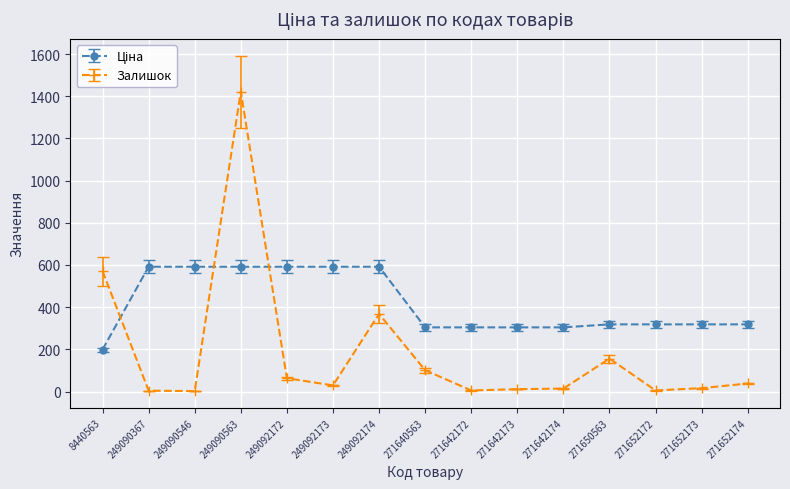

Which series has the widest spread of values?

Залишок